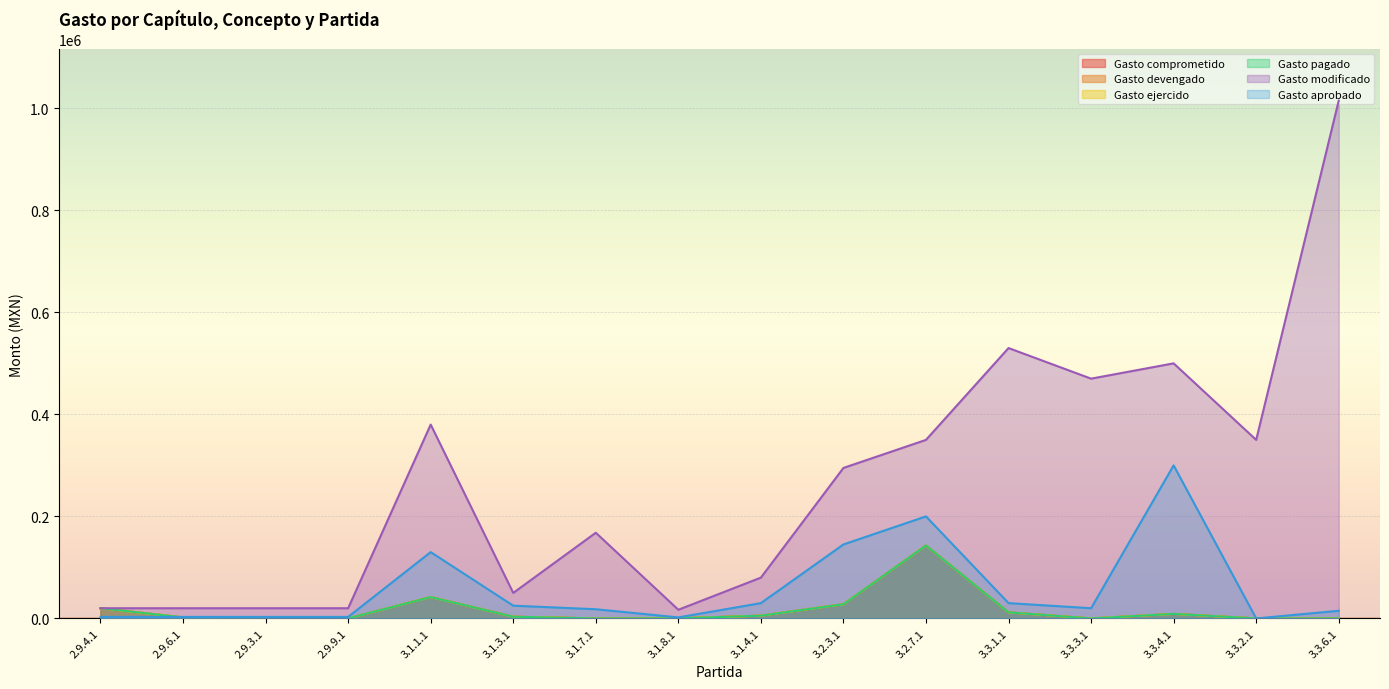

What is the spread (max minus min) of values at 3.1.7.1?

168000.0